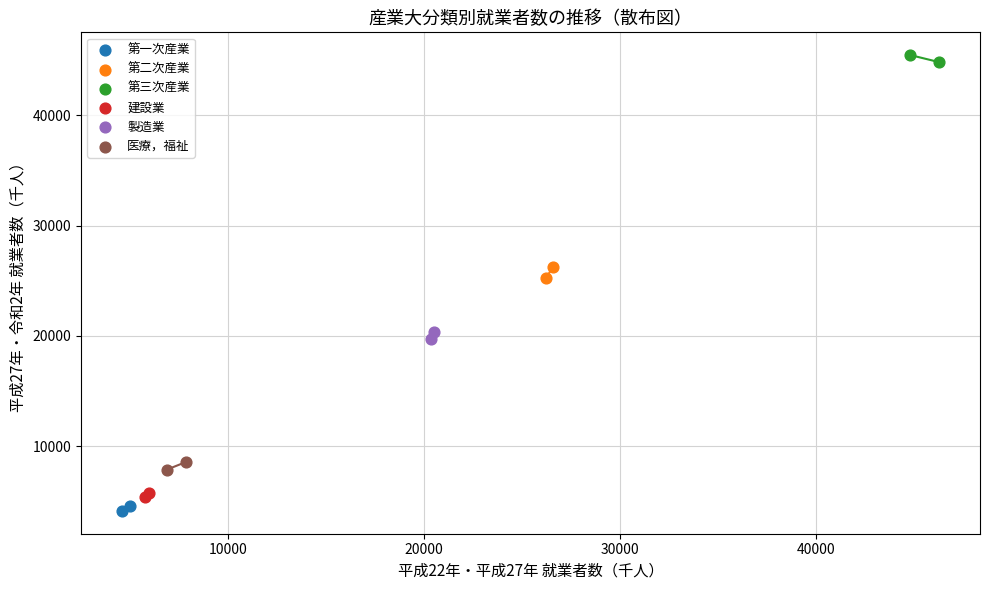

What are all the series names shown in the legend?

第一次産業, 第二次産業, 第三次産業, 建設業, 製造業, 医療，福祉